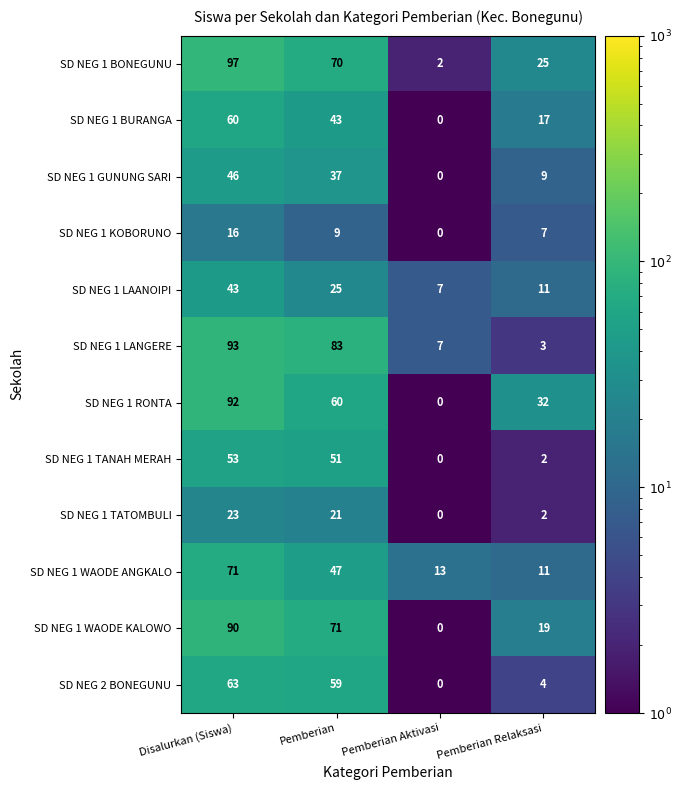

What is the difference between the maximum and minimum values in the SD NEG 1 KOBORUNO series?

16